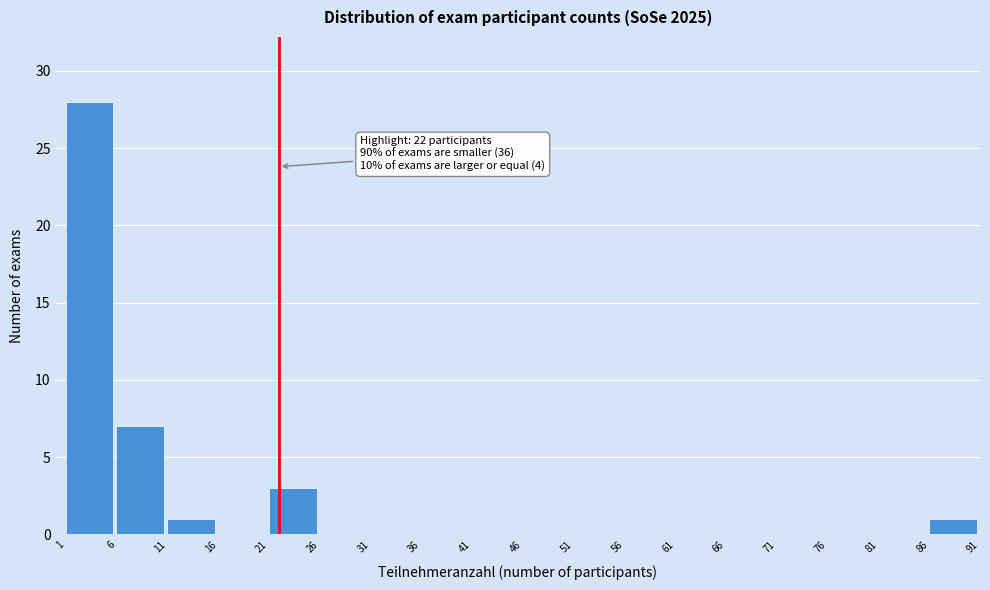

Over which range of the x-axis is the bar tallest?

1 to 6